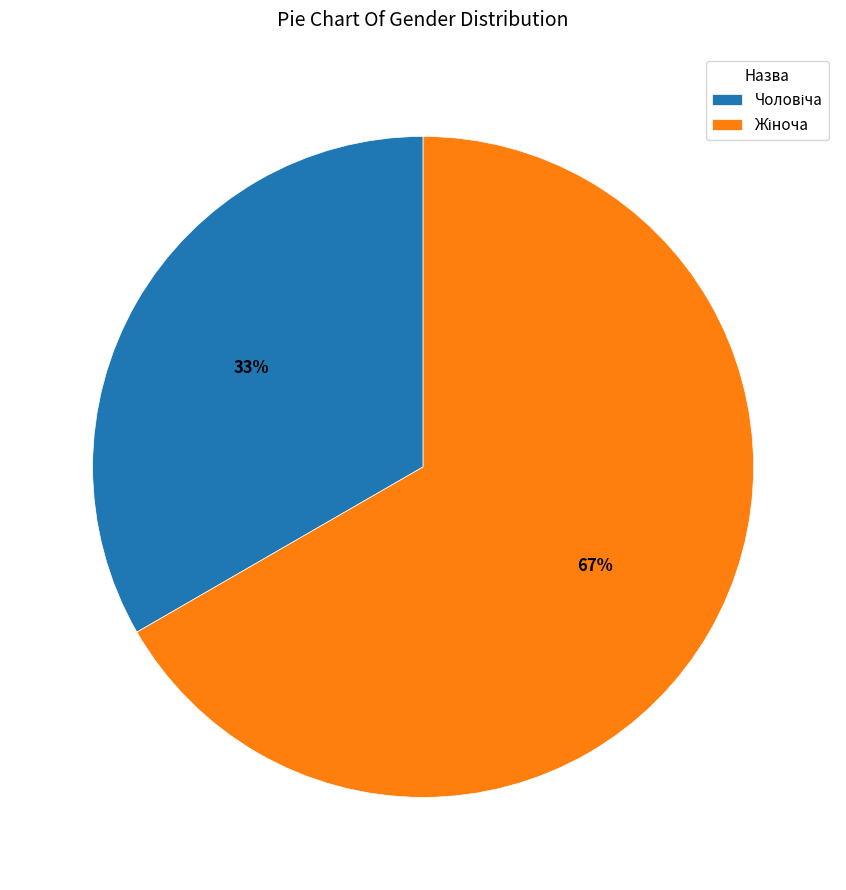

Count the number of slices in the pie.

2